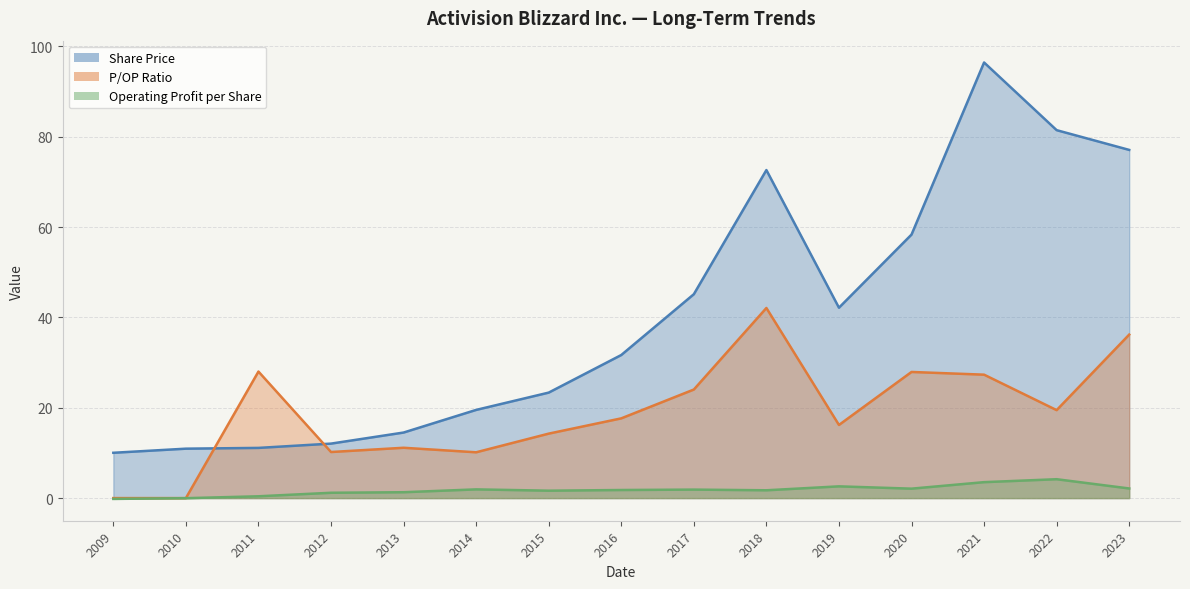

Reading left to right, list all the values displayed in this chart.

Share Price: 10.0	10.9	11.1	12.1	14.5	19.5	23.4	31.7	45.1	72.6	42.1	58.3	96.4	81.4	77.1
P/OP Ratio: 0.0	0.0	28.0	10.2	11.1	10.1	14.3	17.6	24.0	42.1	16.2	27.9	27.3	19.5	36.2
Operating Profit per Share: -0.2	-0.0	0.4	1.2	1.3	1.9	1.6	1.8	1.9	1.7	2.6	2.1	3.5	4.2	2.1